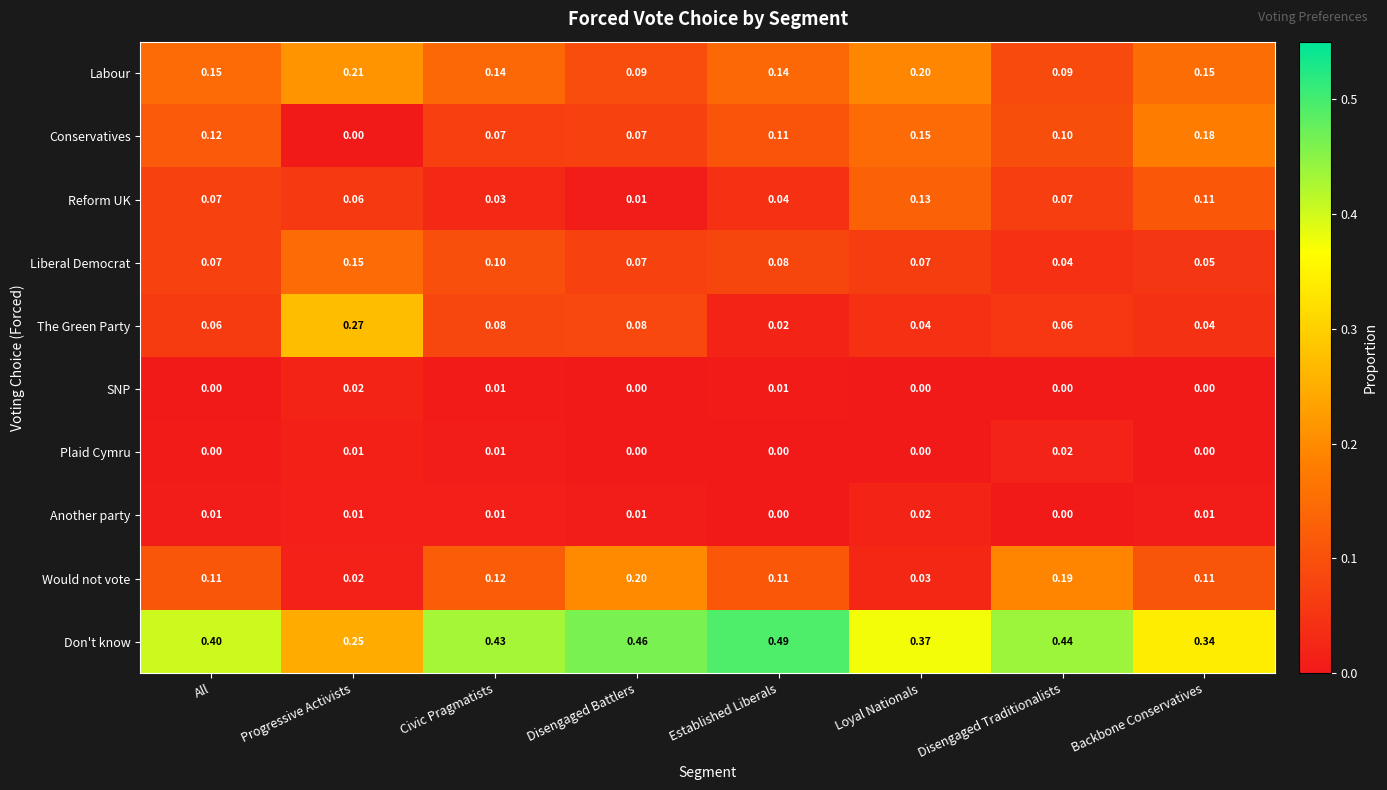

Which category has the highest value in the Don't know series?

Established Liberals